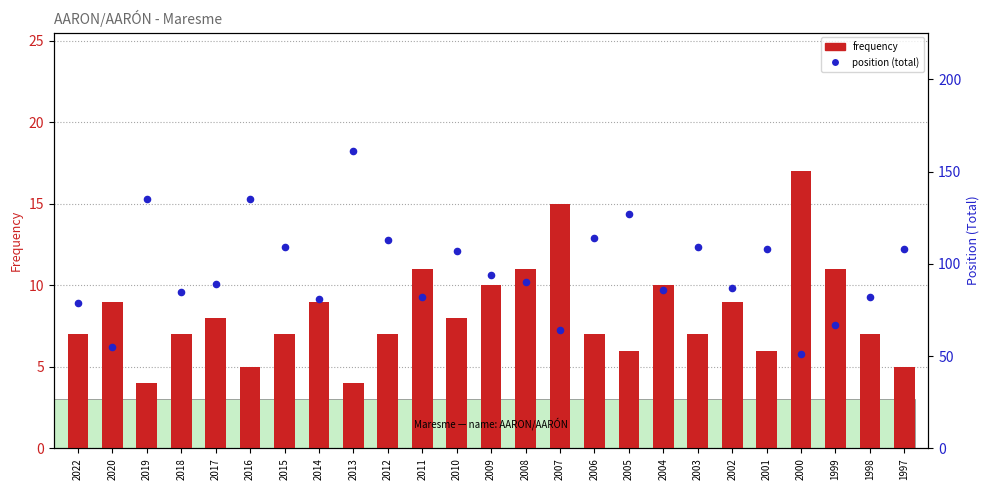

At which category is the sum across all series the highest?

2013